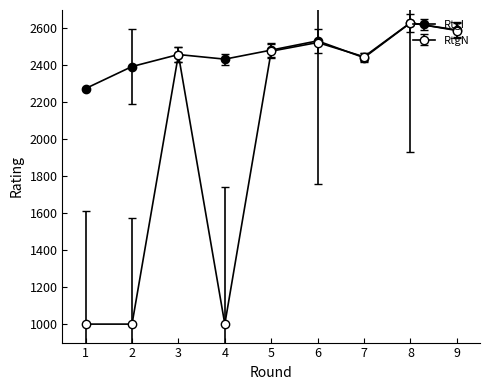

Count the number of data series in this chart.

2